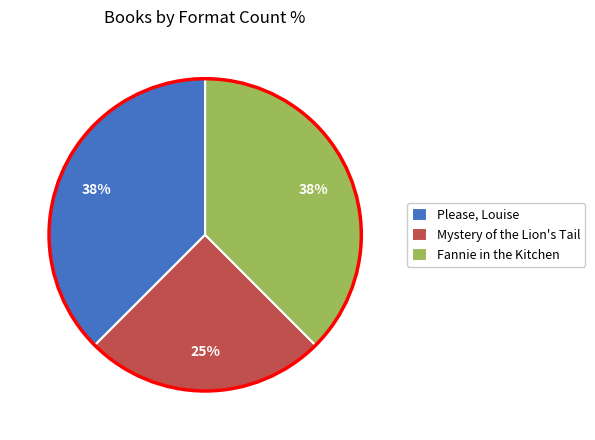

True or false: Please, Louise accounts for 52% of the total.

False